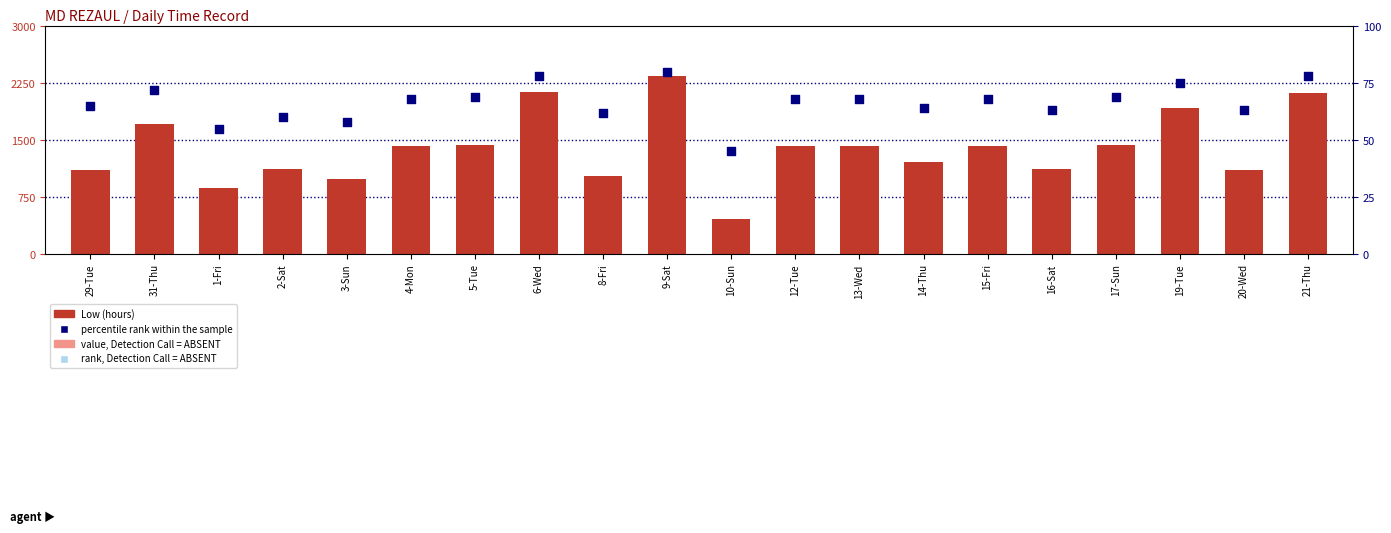

Which series has the largest total across all categories?

percentile rank within the sample